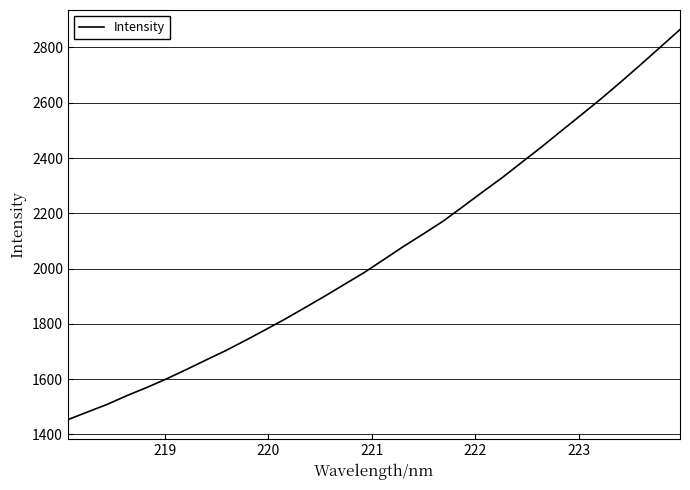

Is this an area chart (filled region under the line)?

No